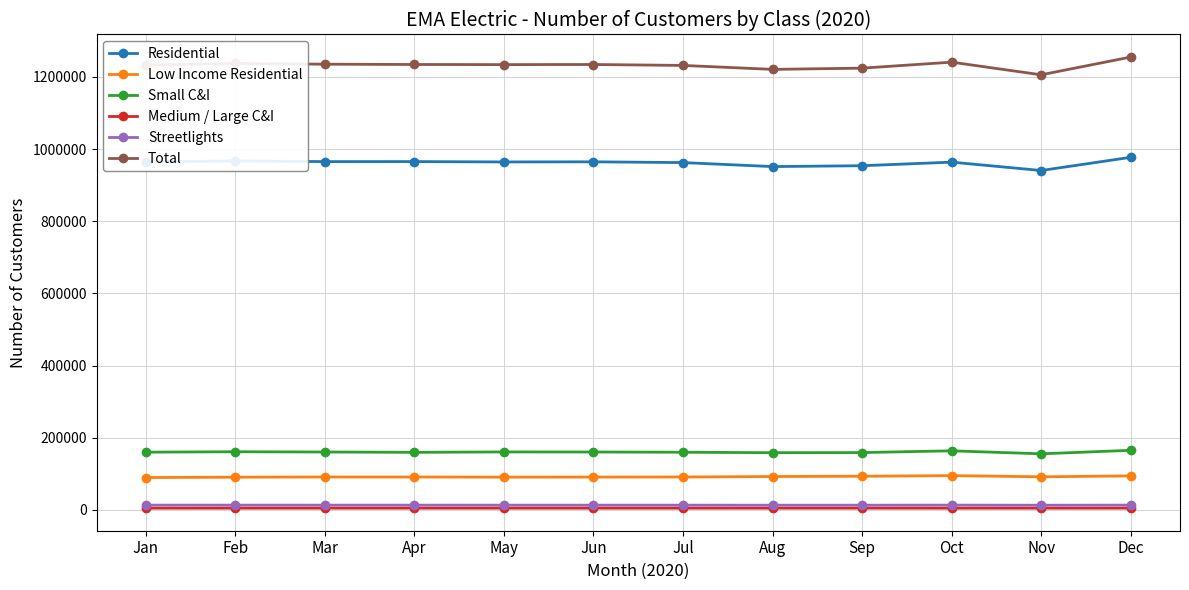

What is the value of the Streetlights point at the 9th from the left?

13154.3